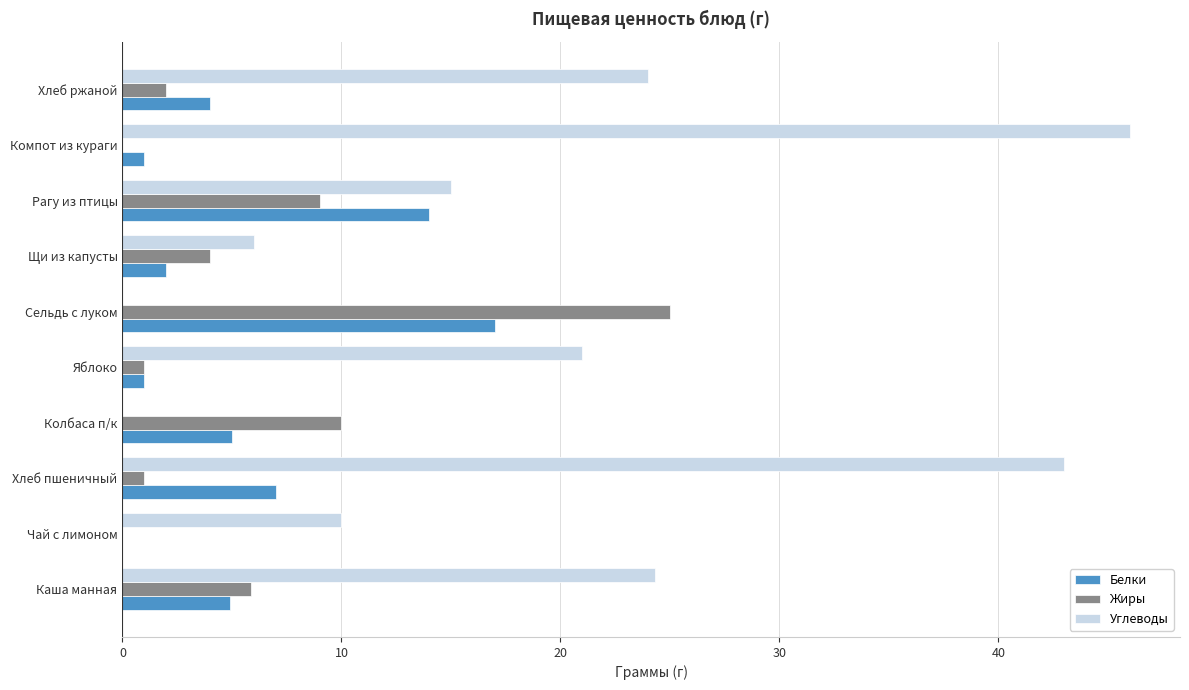

True or false: Жиры has a value of 4.0 at Щи из капусты.

True